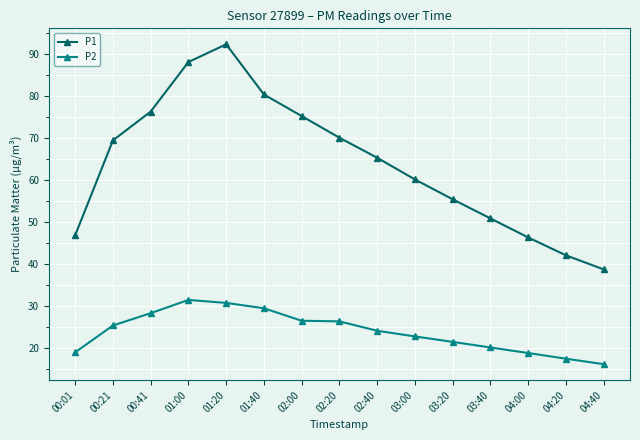

What is the value of the P1 point at the 14th from the left?

42.1